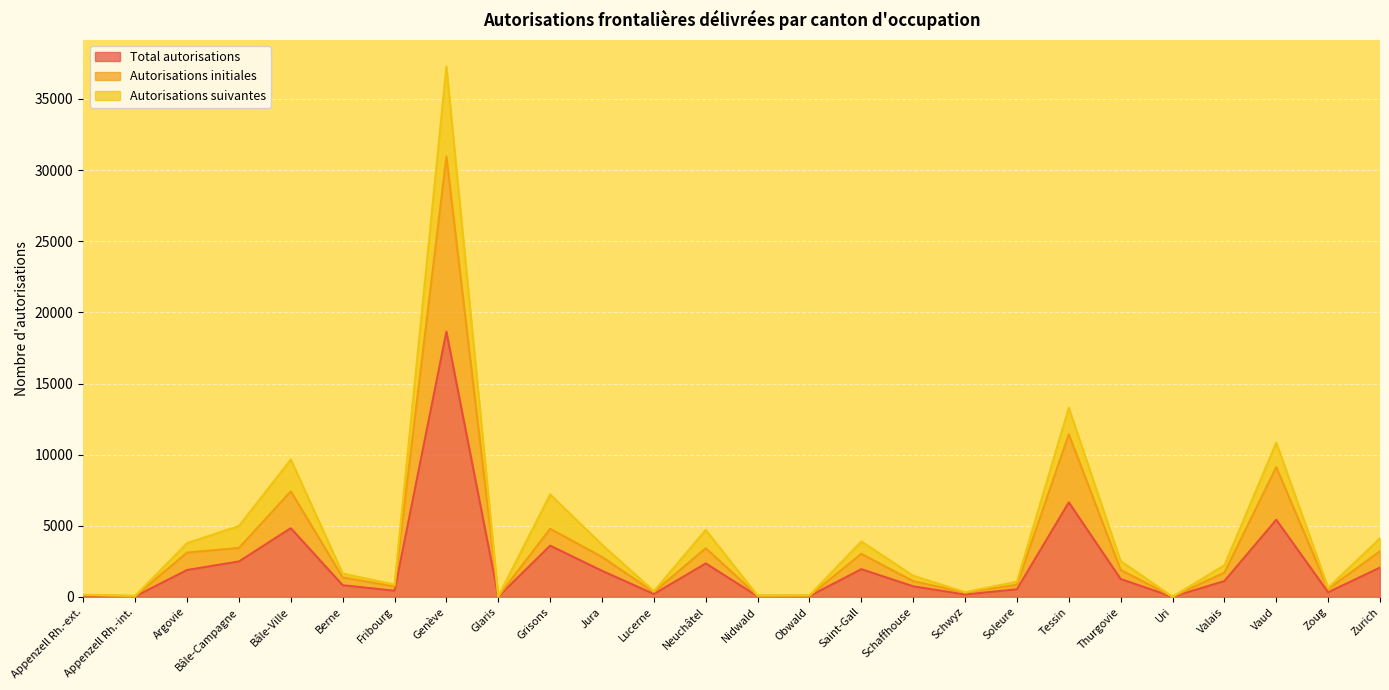

What position from the left is Soleure?

19